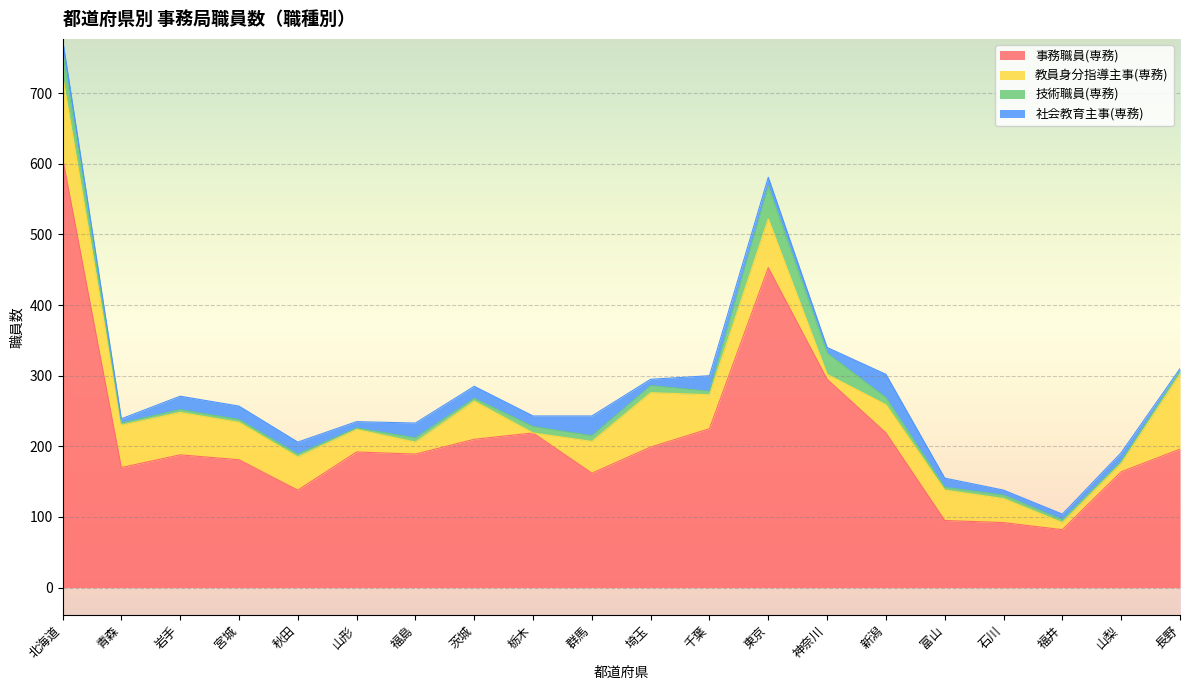

What is the greatest value displayed?

609